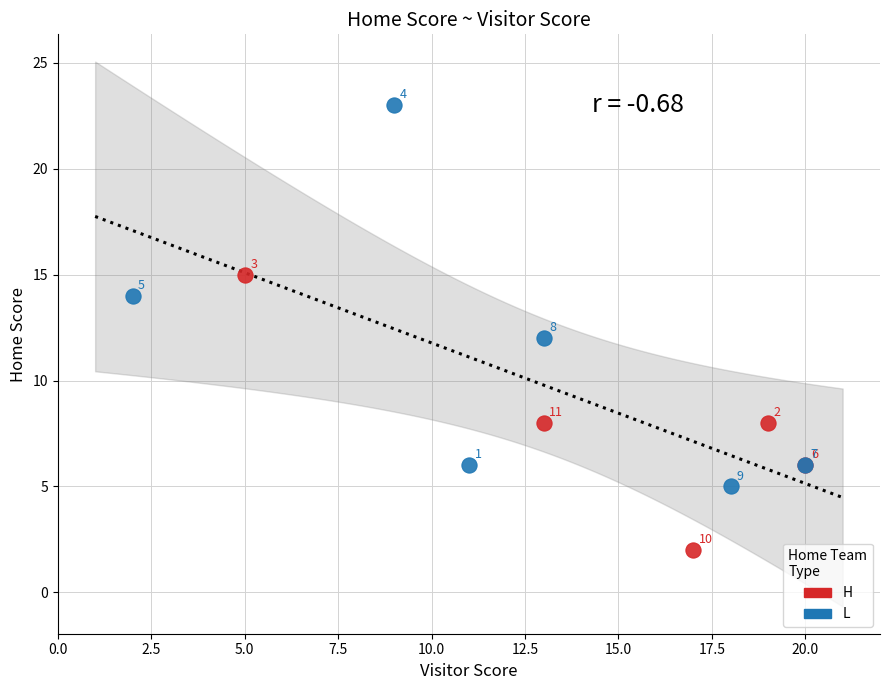

Which series contains the lowest Y value?

H